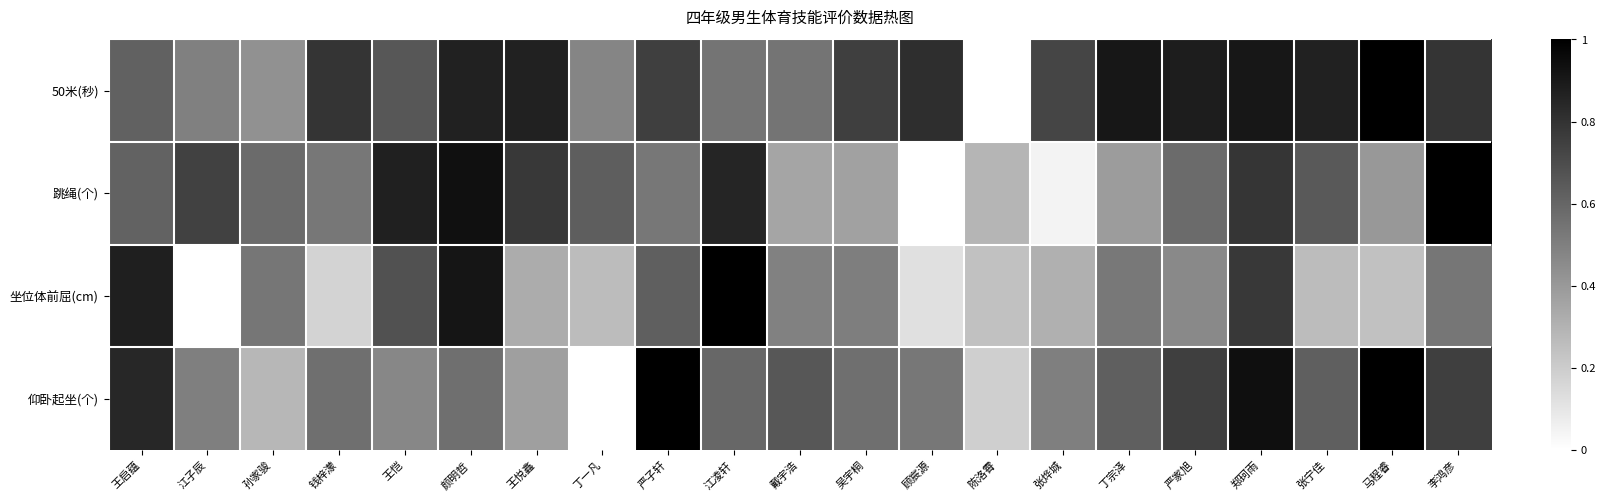

What is the total value across all series at 严子轩?

2.9